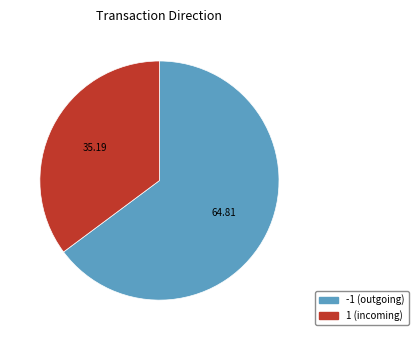

Does any single category account for the majority?

Yes